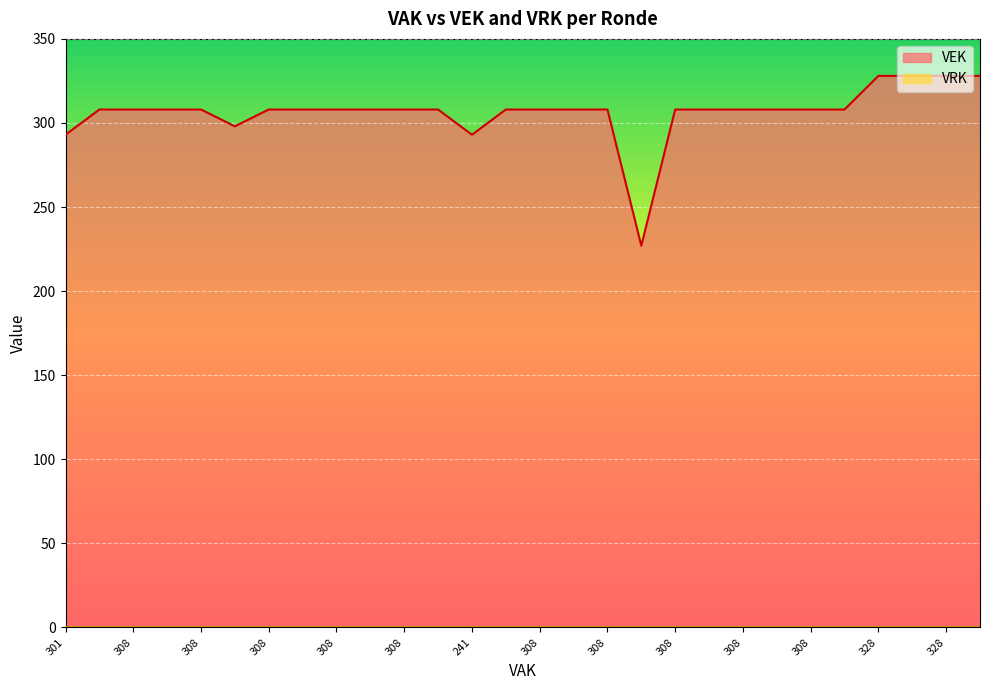

Reading left to right, extract all data points from this chart.

293	308	308	308	308	298	308	308	308	308	308	308	293	308	308	308	308	227	308	308	308	308	308	308	328	328	328	328